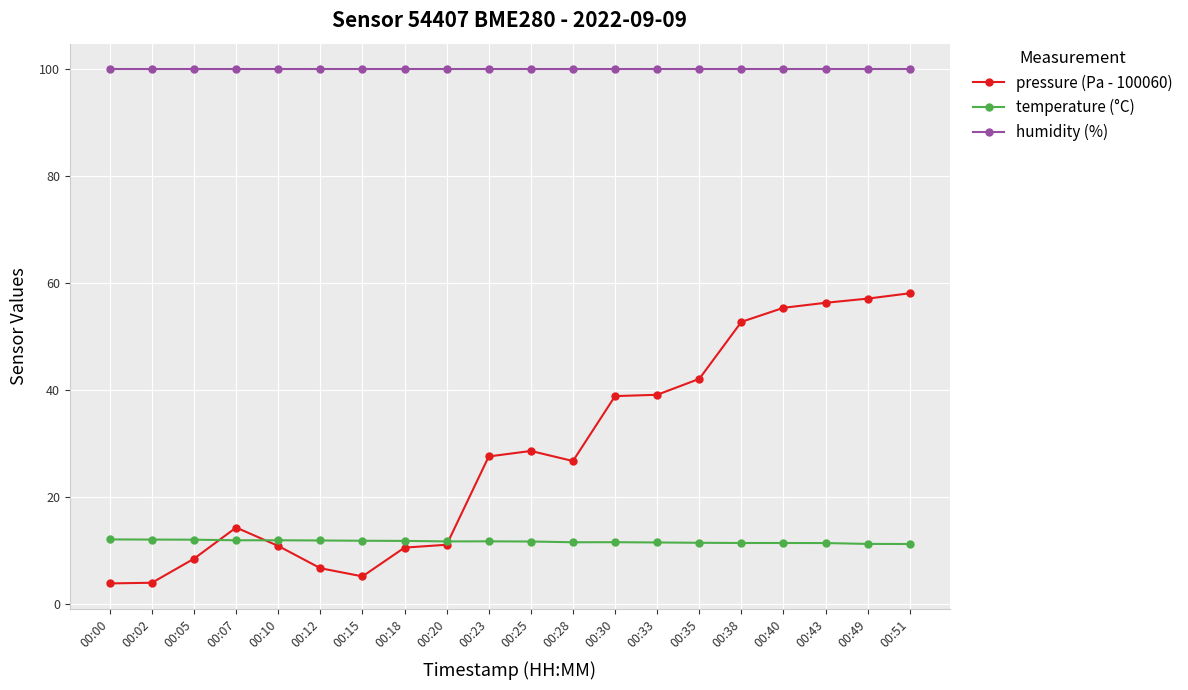

Which series has the widest spread of values?

pressure (Pa - 100060)